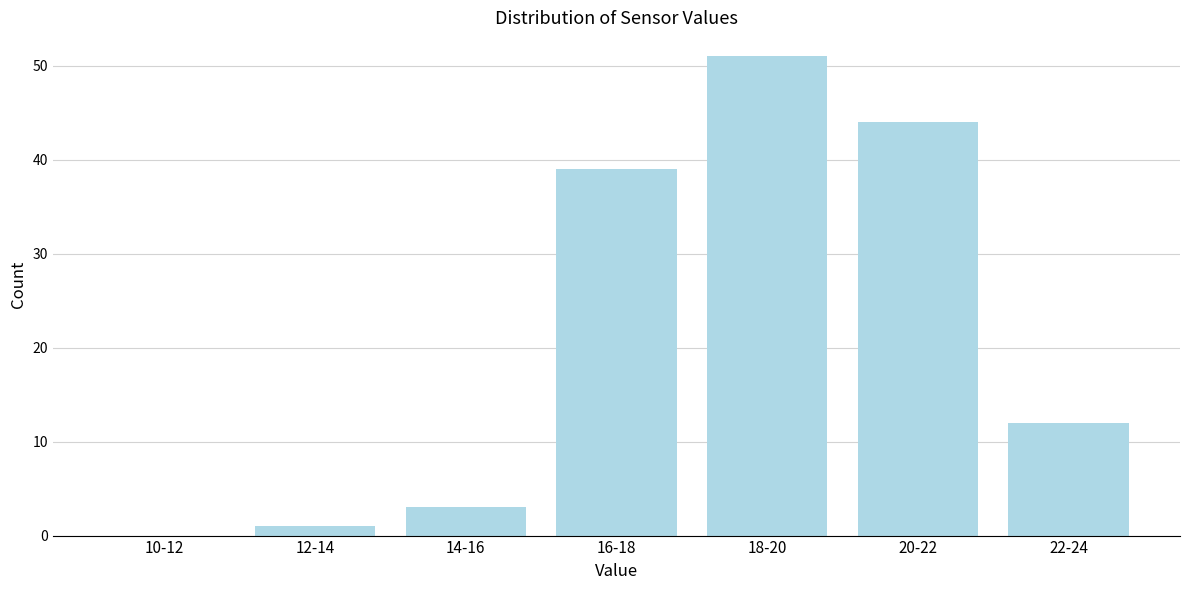

Reading right to left, list all the values displayed in this chart.

22-24=12	20-22=44	18-20=51	16-18=39	14-16=3	12-14=1	10-12=0